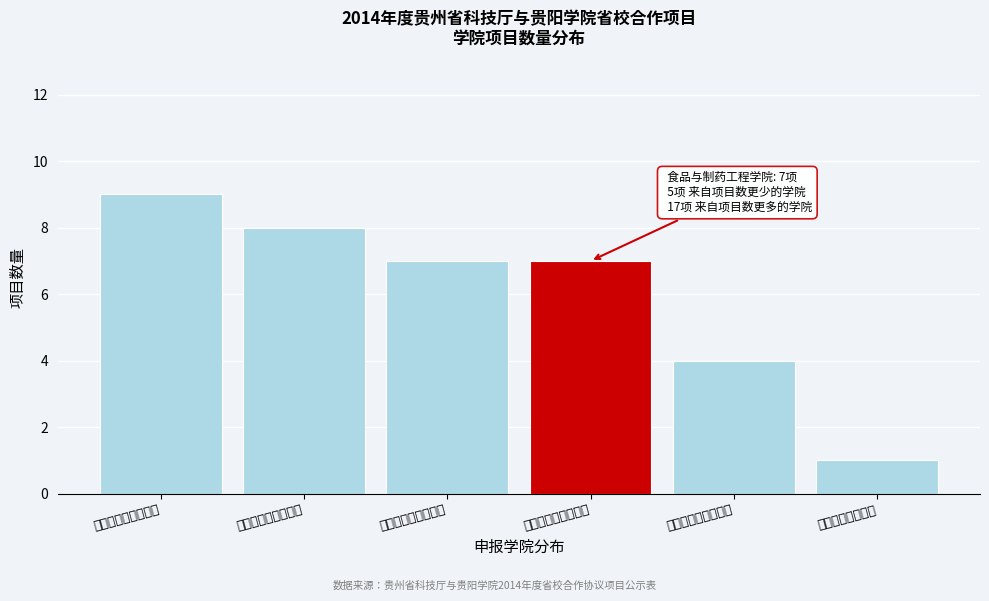

Reading right to left, list all the values displayed in this chart.

1	4	7	7	8	9